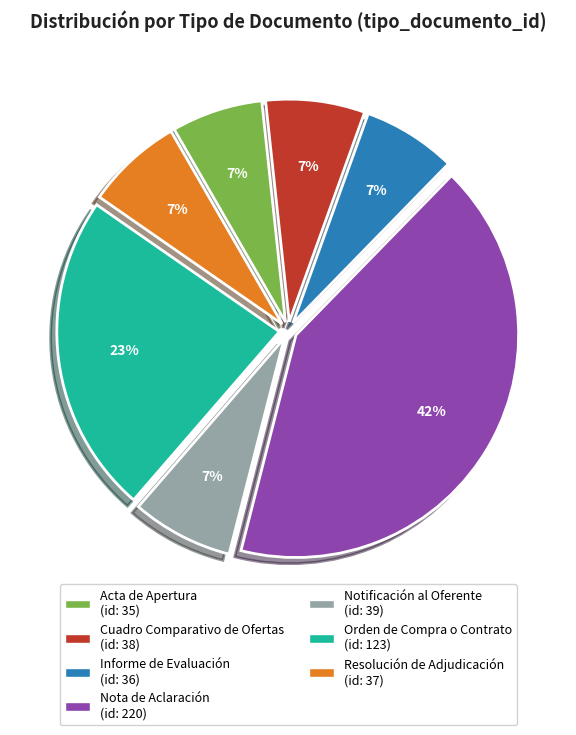

Which category has the biggest portion of the pie?

Nota de Aclaración